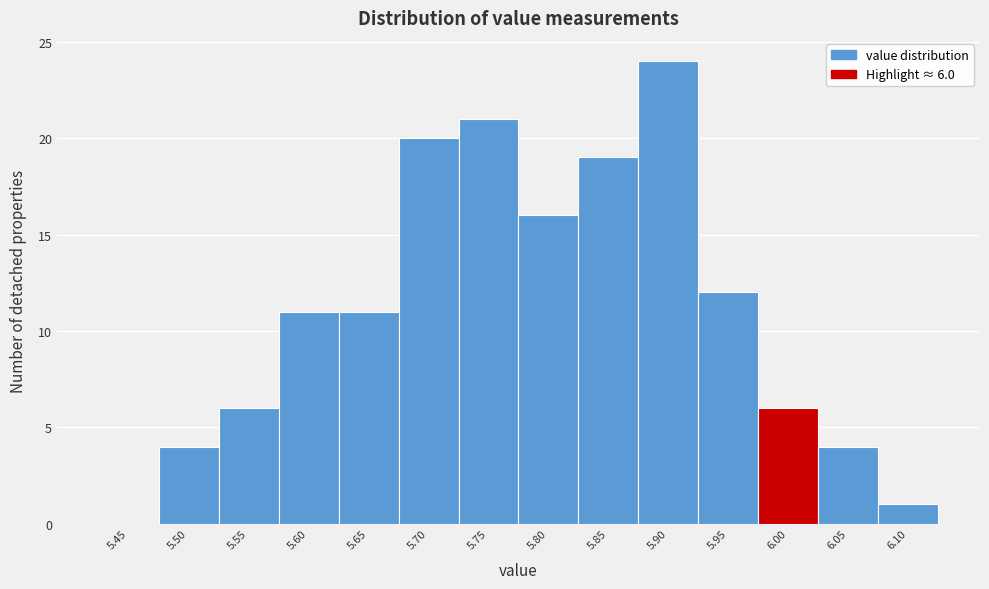

Reading left to right, extract all data points from this chart.

5.45=0	5.50=4	5.55=6	5.60=11	5.65=11	5.70=20	5.75=21	5.80=16	5.85=19	5.90=24	5.95=12	6.00=6	6.05=4	6.10=1